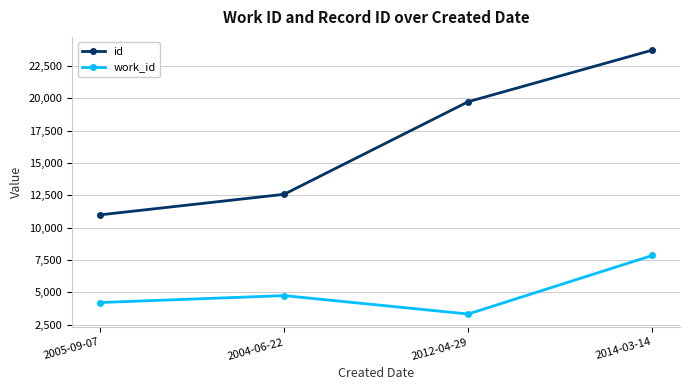

True or false: id has a value of 23723 at 2014-03-14.

True